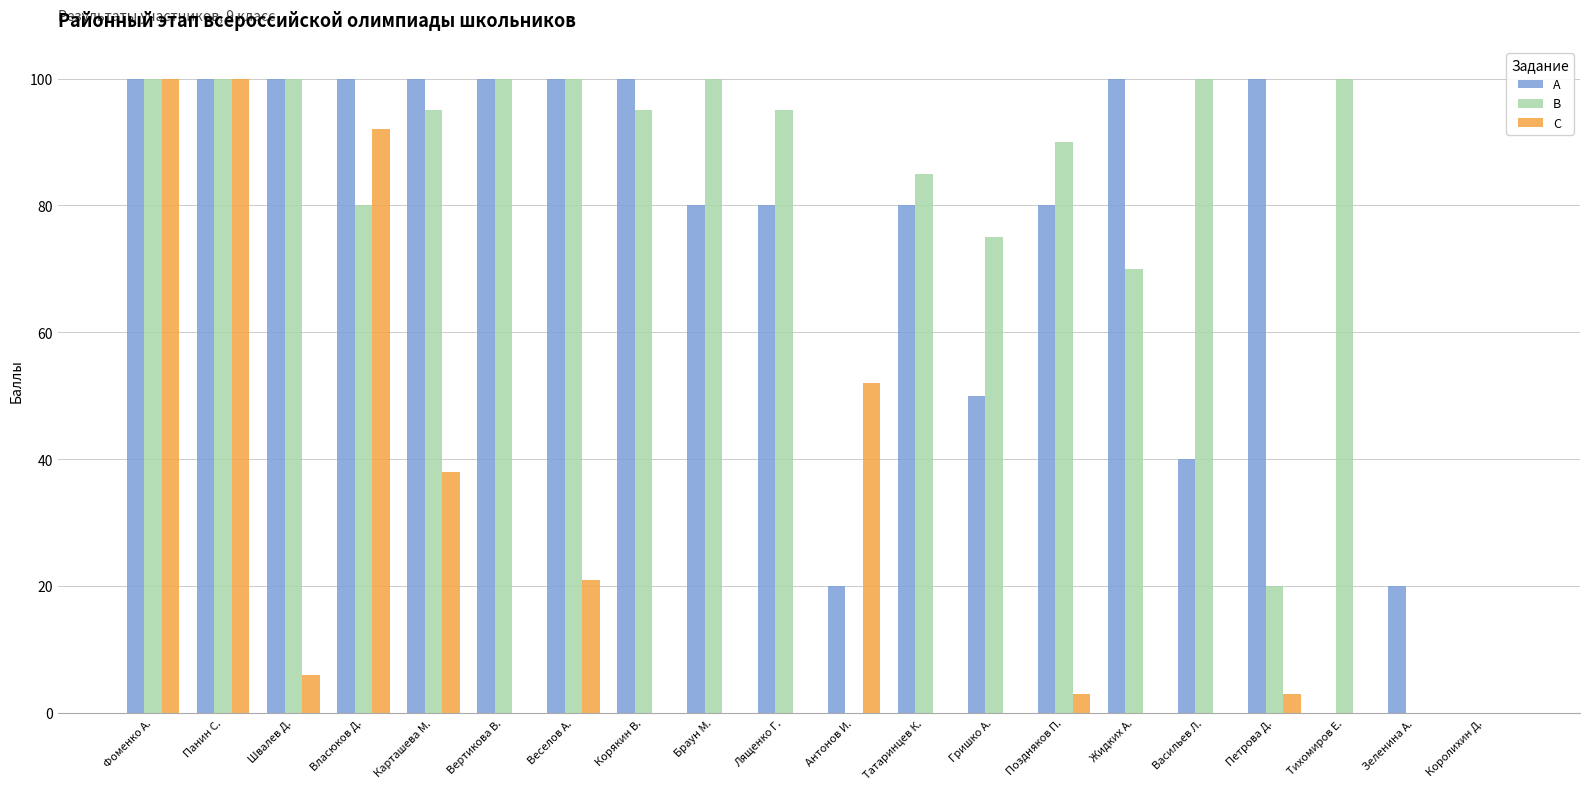

What is the sum of all A values?

1450